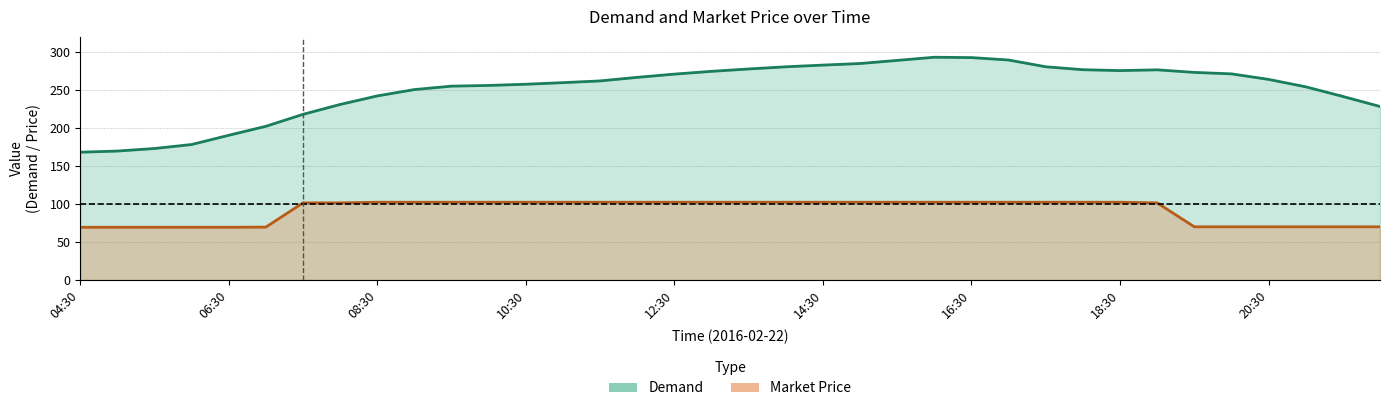

Which series has the widest spread of values?

Demand